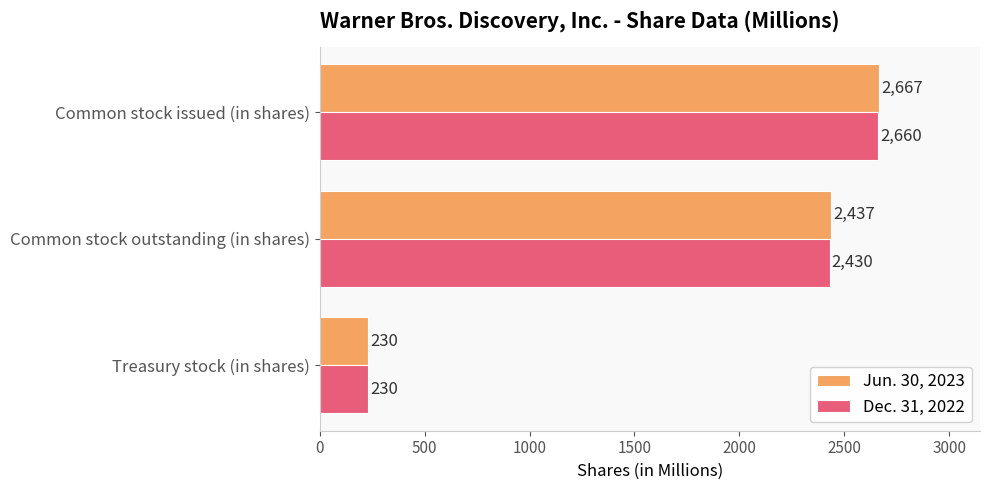

What is the difference between the maximum and minimum values in the Jun. 30, 2023 series?

2437